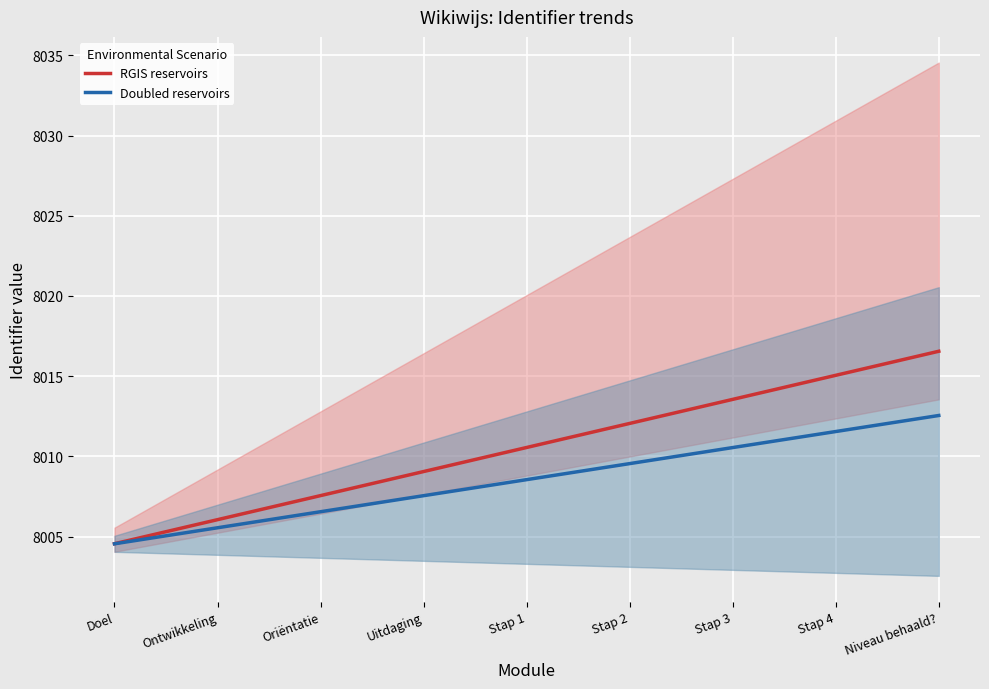

What is the minimum value for RGIS reservoirs?

8004.6